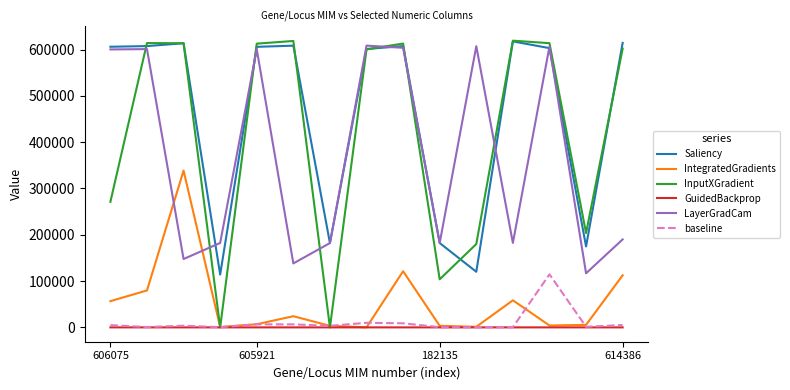

True or false: LayerGradCam and GuidedBackprop intersect in this chart.

False